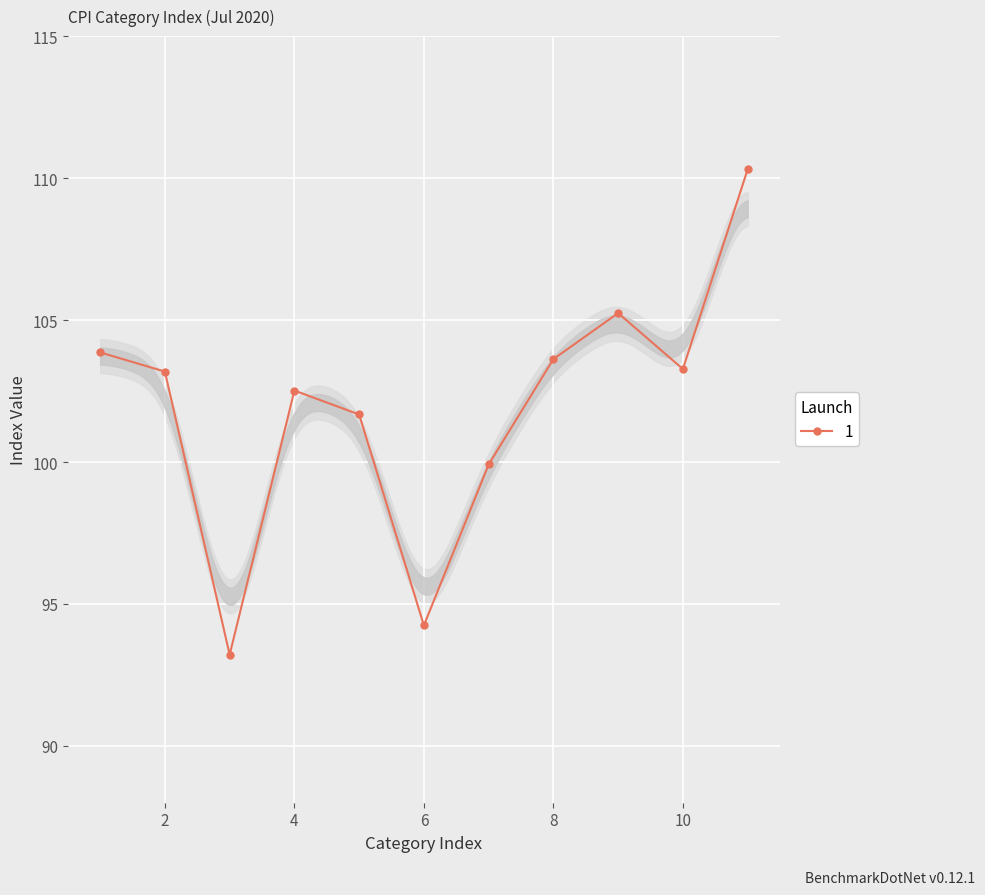

What is the average value?

101.9